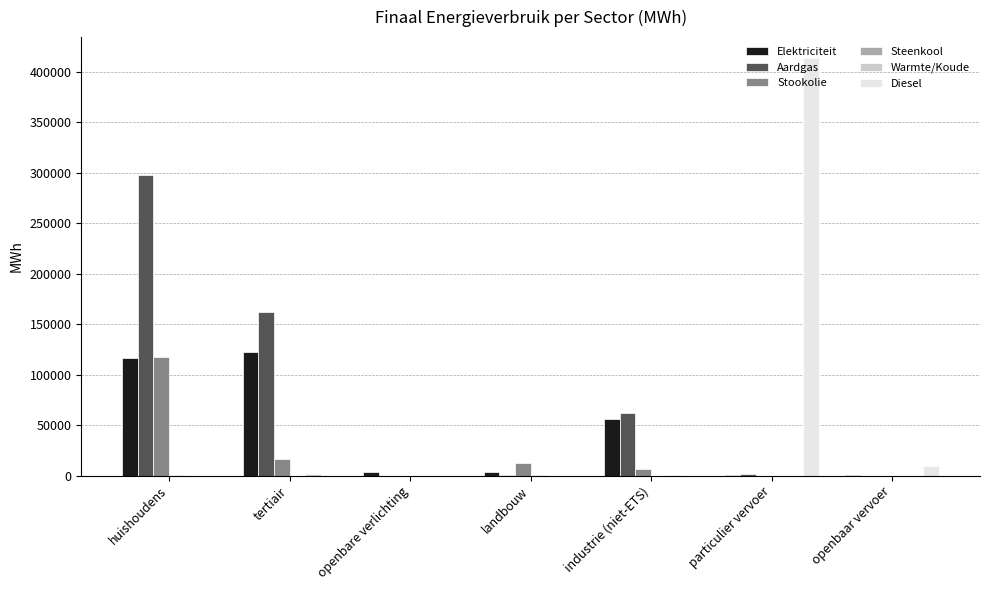

How many groups of bars are there?

7